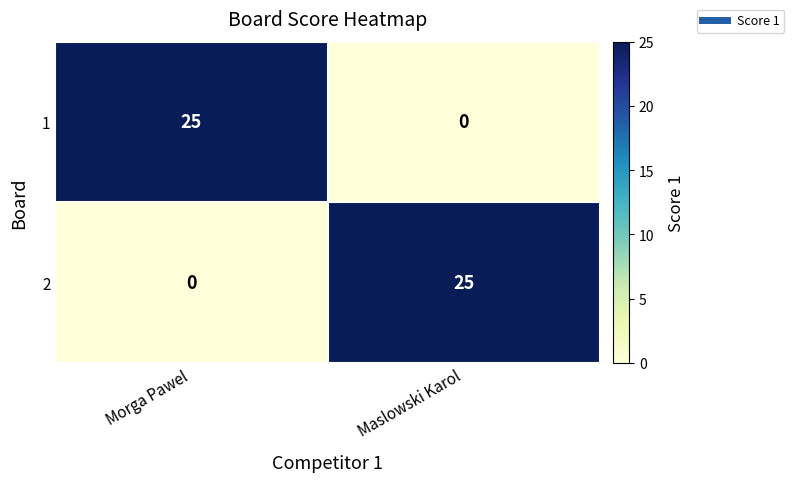

Reading left to right, extract all data points from this chart.

1: Morga Pawel=25	Maslowski Karol=0
2: Morga Pawel=0	Maslowski Karol=25